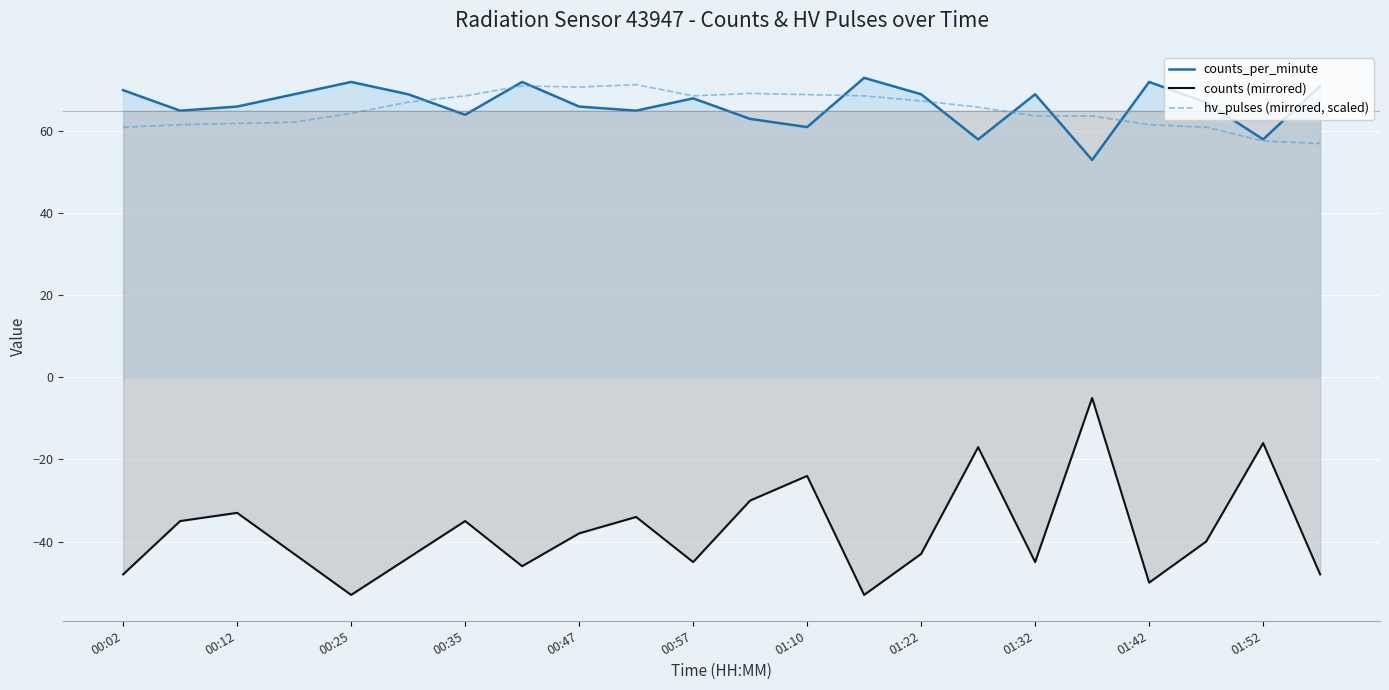

True or false: hv_pulses (mirrored, scaled) and counts (mirrored) intersect in this chart.

False